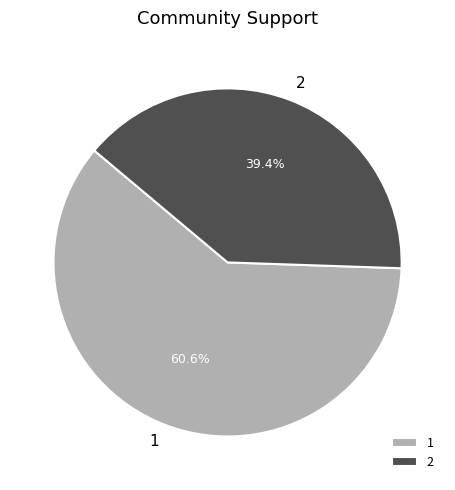

Does any single category account for the majority?

Yes